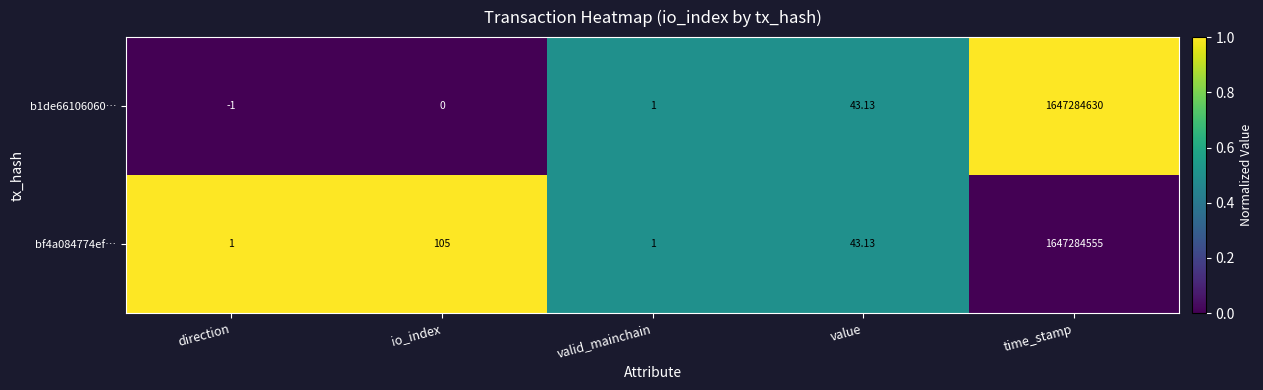

Which series changed the most between value and time_stamp?

b1de66106060…